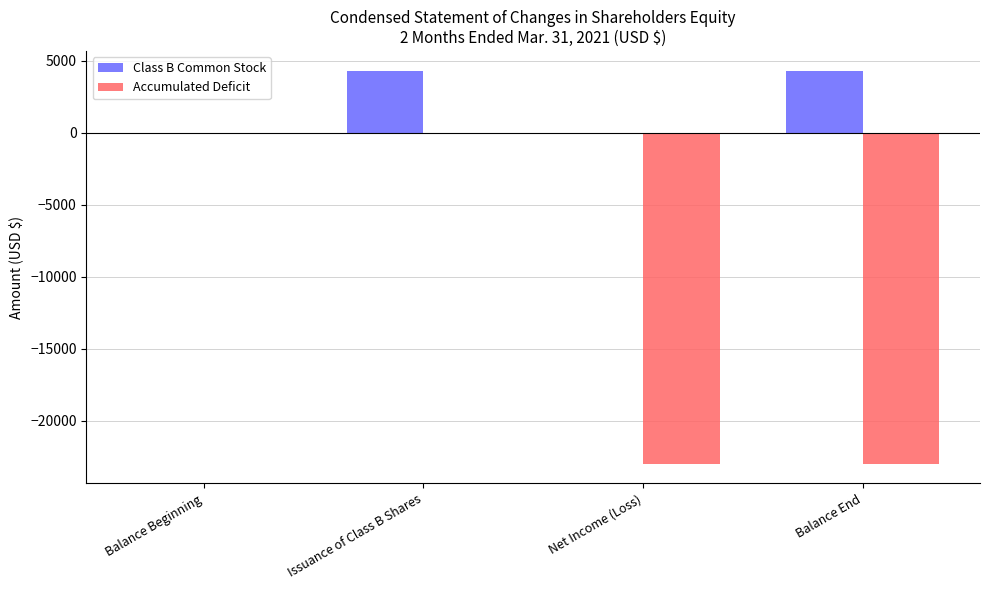

What is the highest value of the Class B Common Stock series?

4313